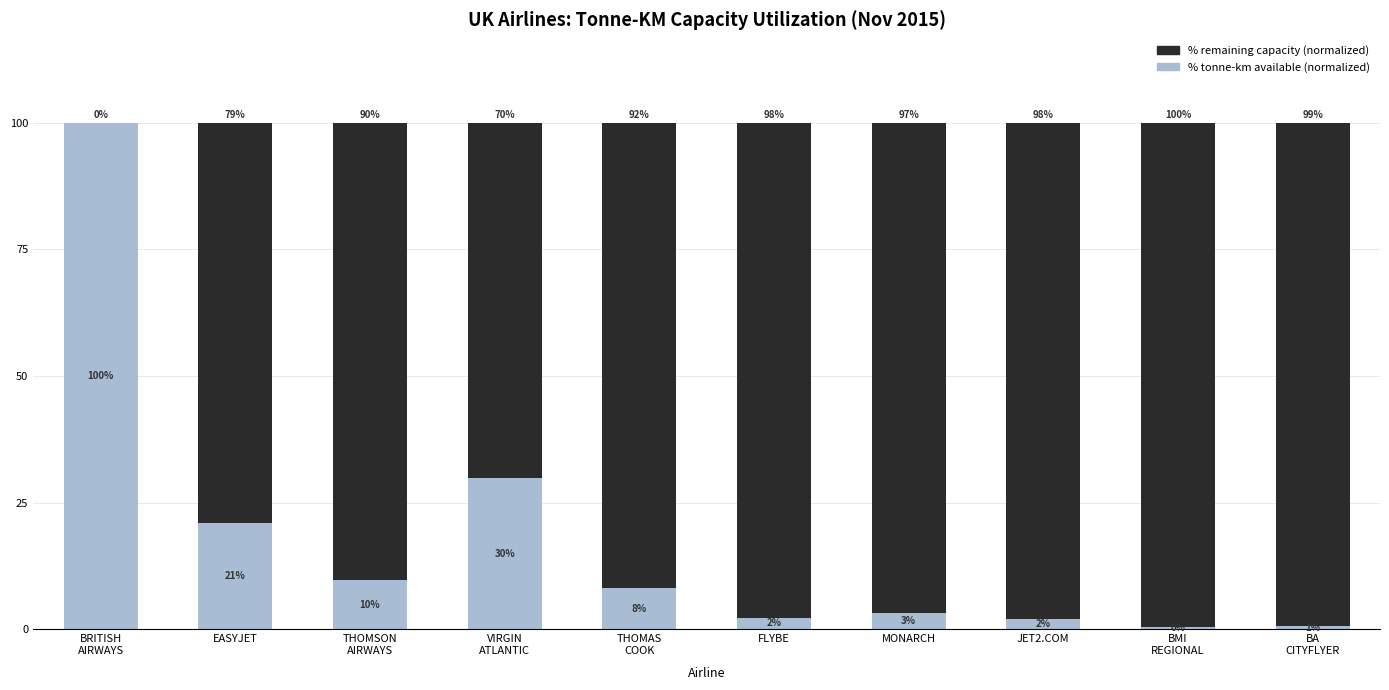

What is the total value across all series at MONARCH?

100.0